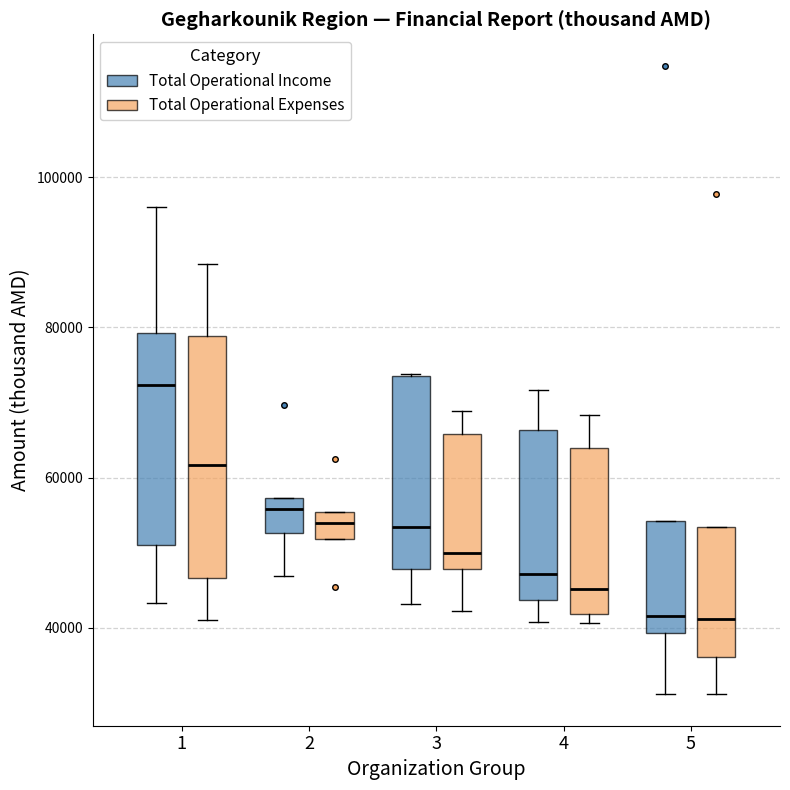

Which box is the tallest, from its lower edge to its upper edge?

1 (Total Operational Expenses)